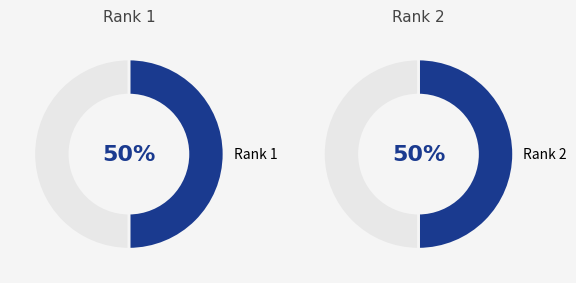

Which category has the biggest portion of the pie?

2